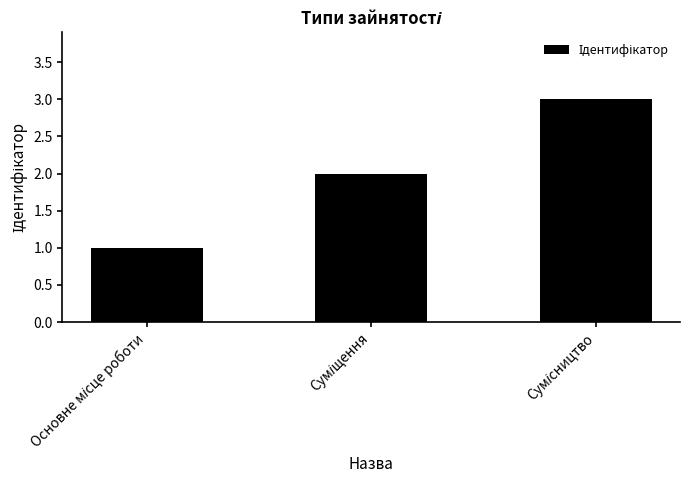

What is the smallest value displayed?

1